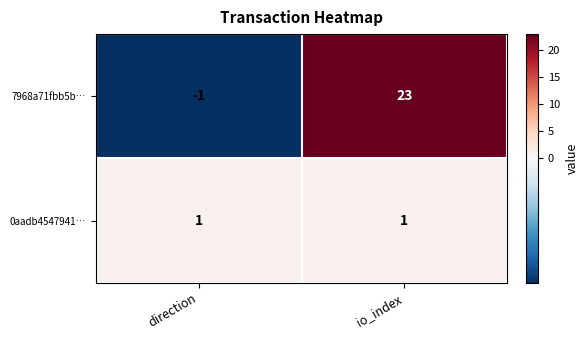

The 7968a71fbb5b… series shows -1 at direction. True or false?

True